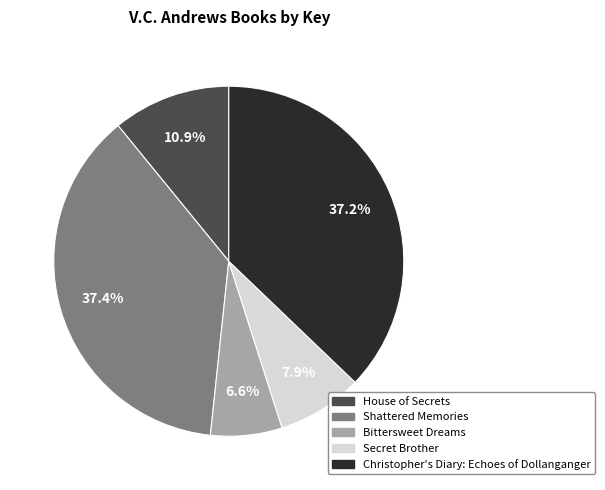

Is Christopher's Diary: Echoes of Dollanganger the majority of the pie?

No